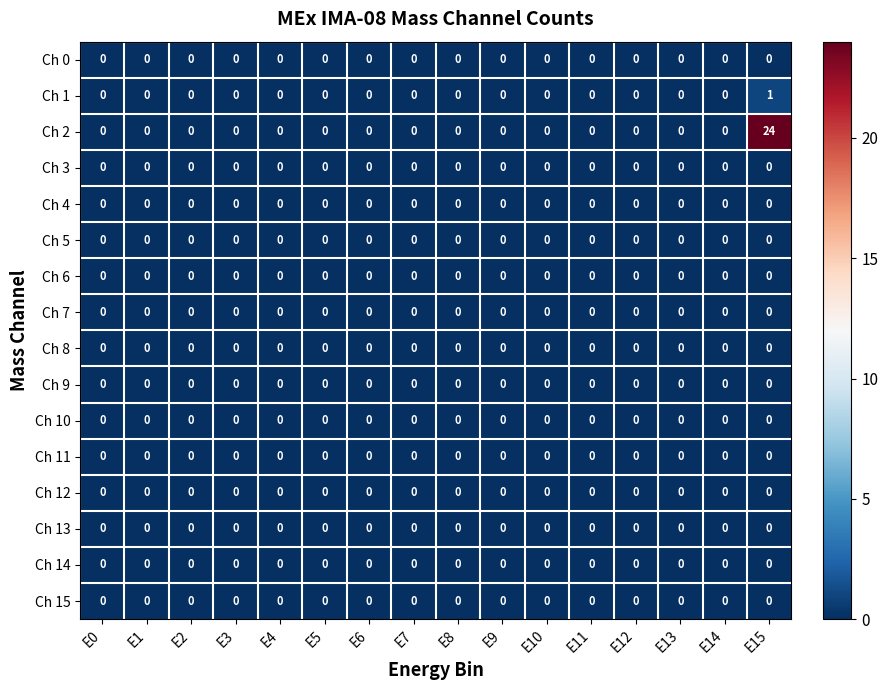

Is it true that Ch 8 equals 0 at E10?

True